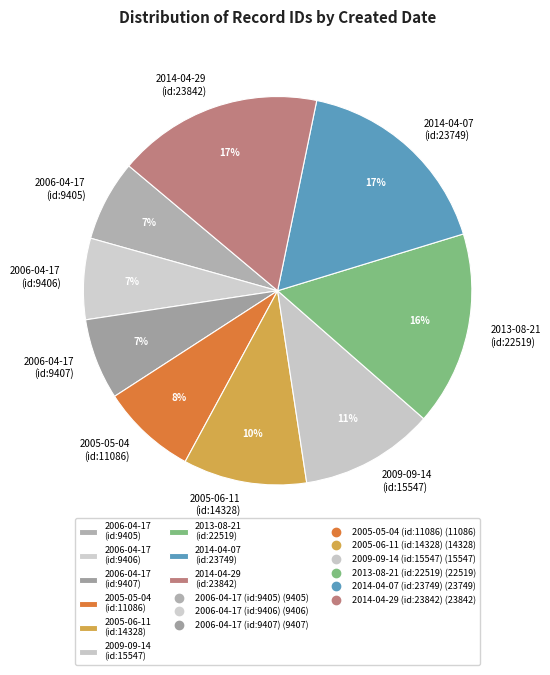

To the nearest percent, what percentage of the pie is 2014-04-29 (id:23842)?

17%